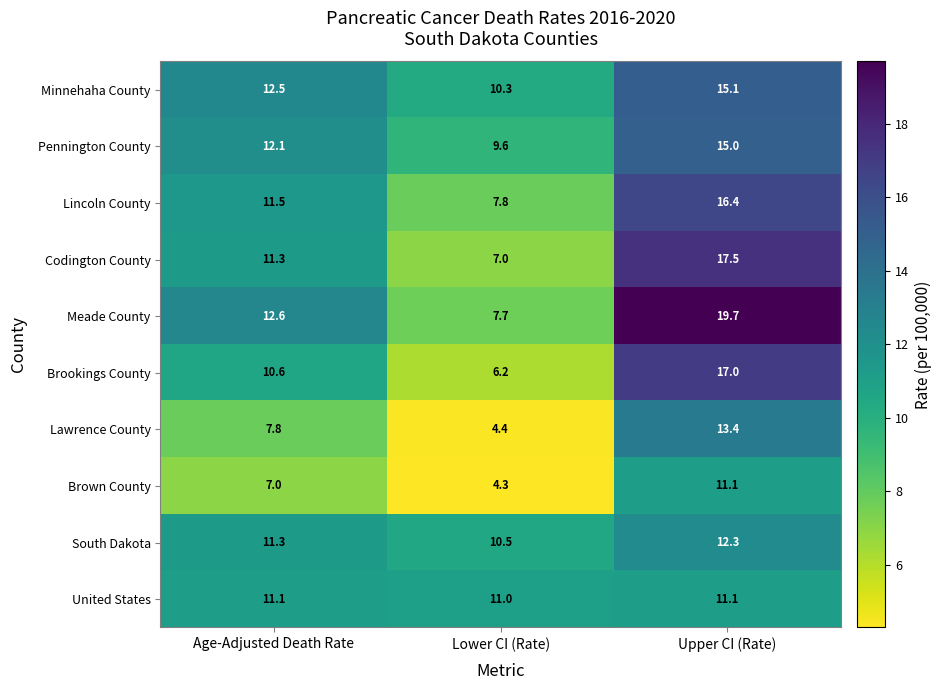

What is the sum of all Brown County values?

22.4